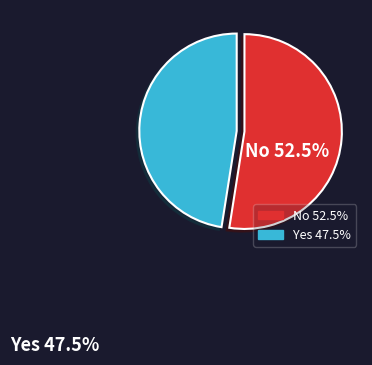

Is there any slice that represents more than half of the pie?

Yes